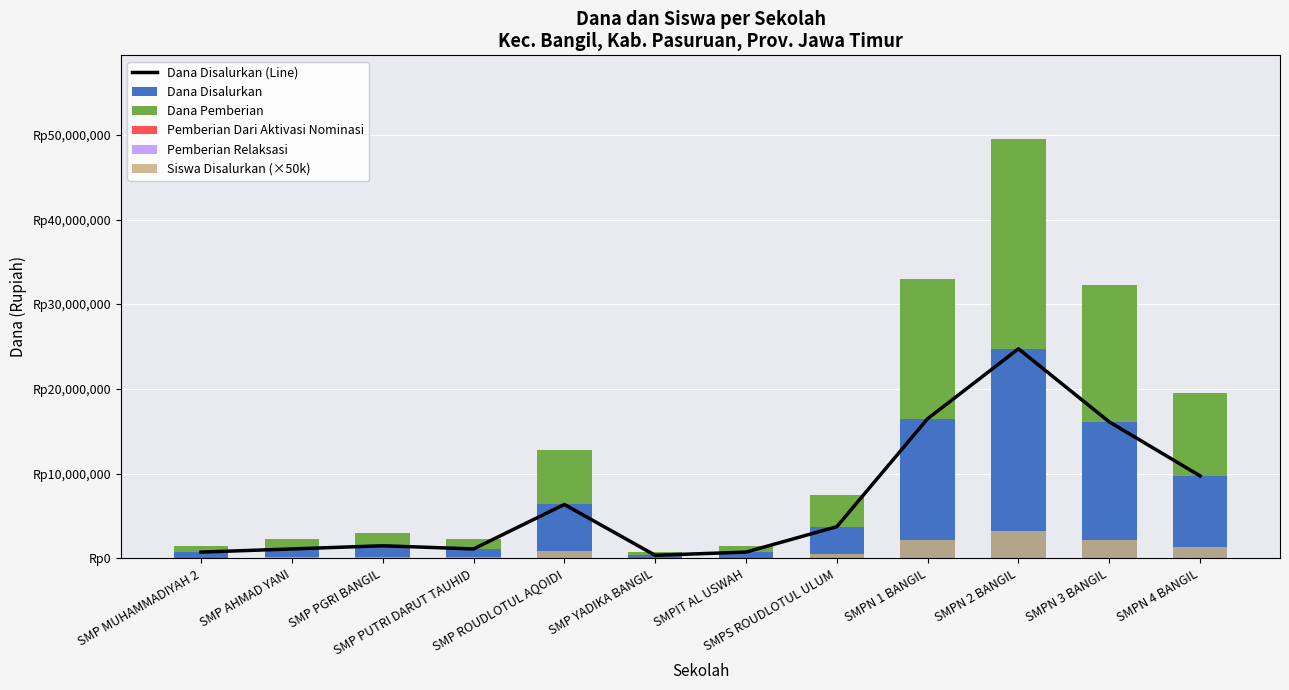

What position from the right is SMPN 2 BANGIL?

3